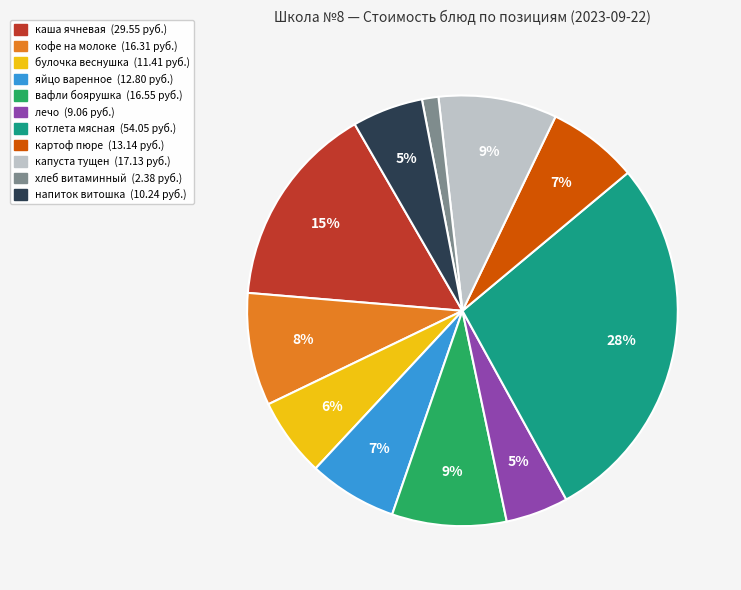

To the nearest percent, what portion does картоф пюре represent?

7%